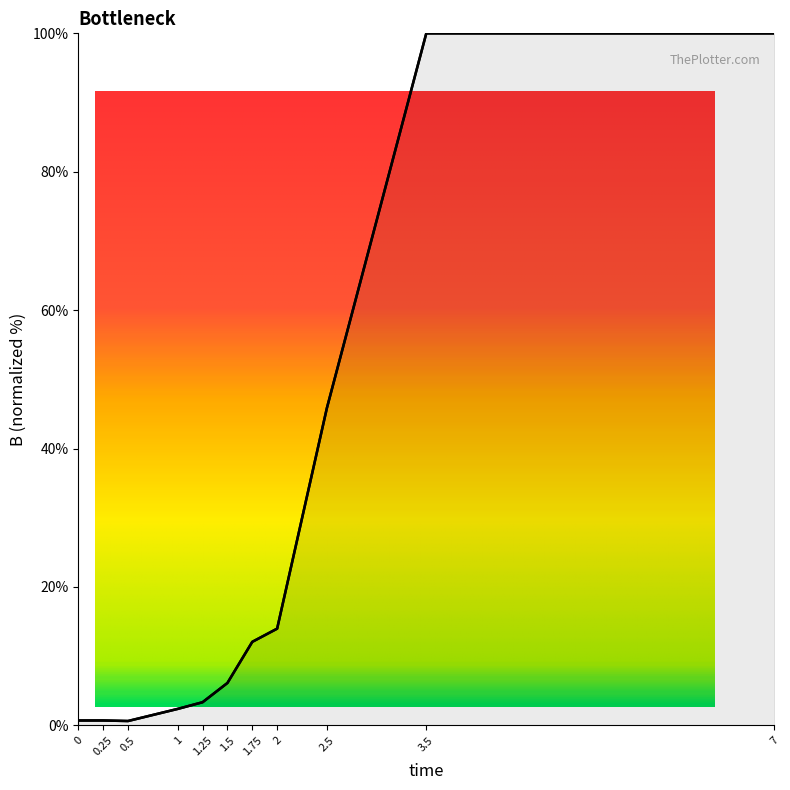

What is the greatest value displayed?

100.0